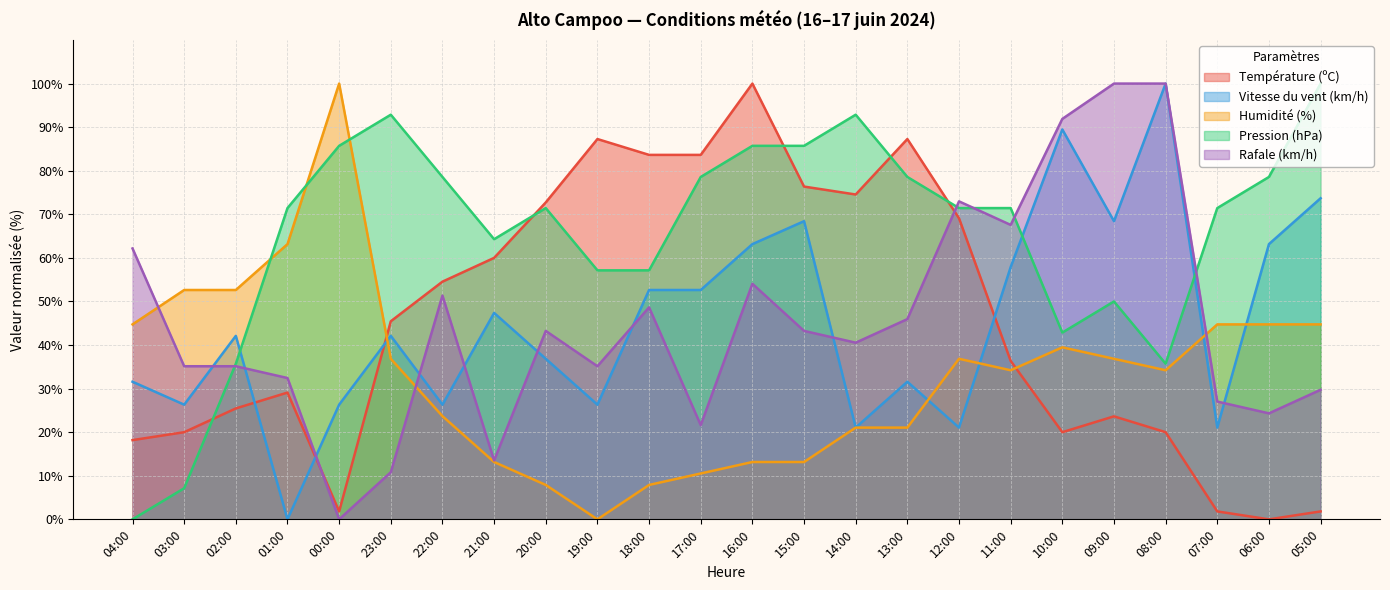

Is the value of Vitesse du vent (km/h) at 22:00 greater than the value of Pression (hPa) at 07:00?

No